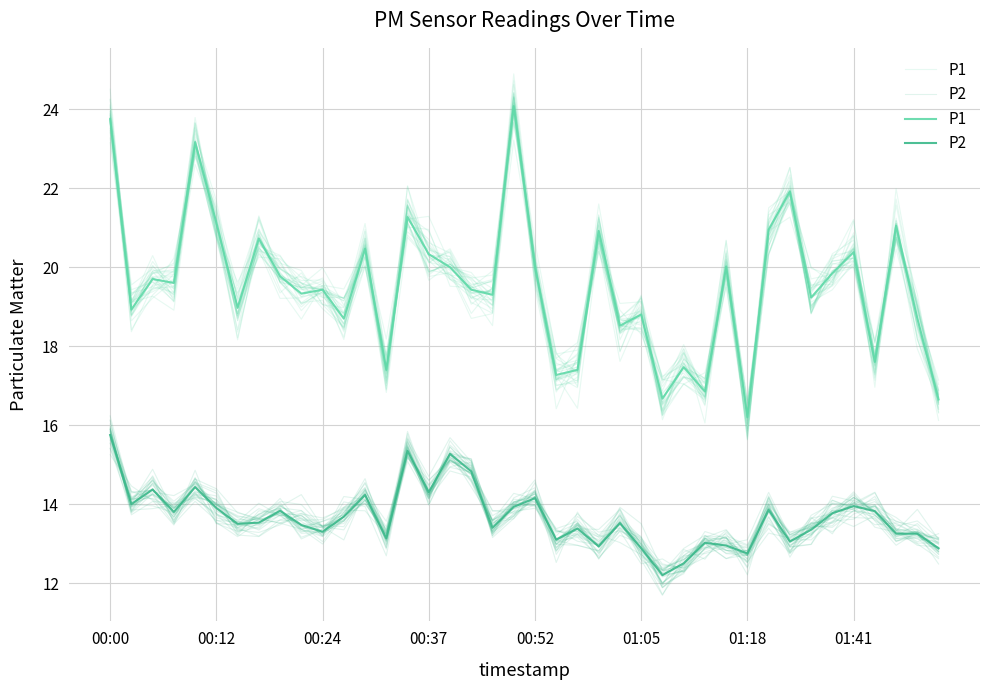

Which series has the largest range (max minus min)?

P1